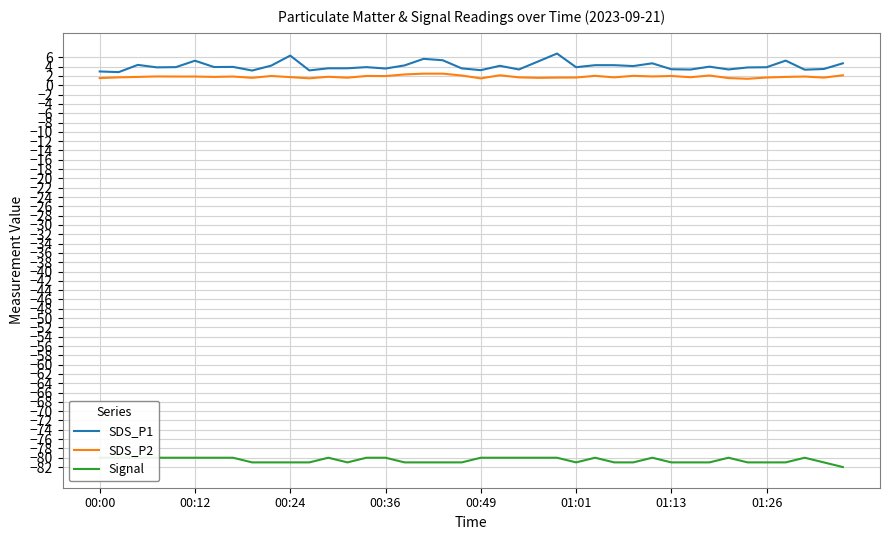

What is the total value across all series at 29?

-73.4